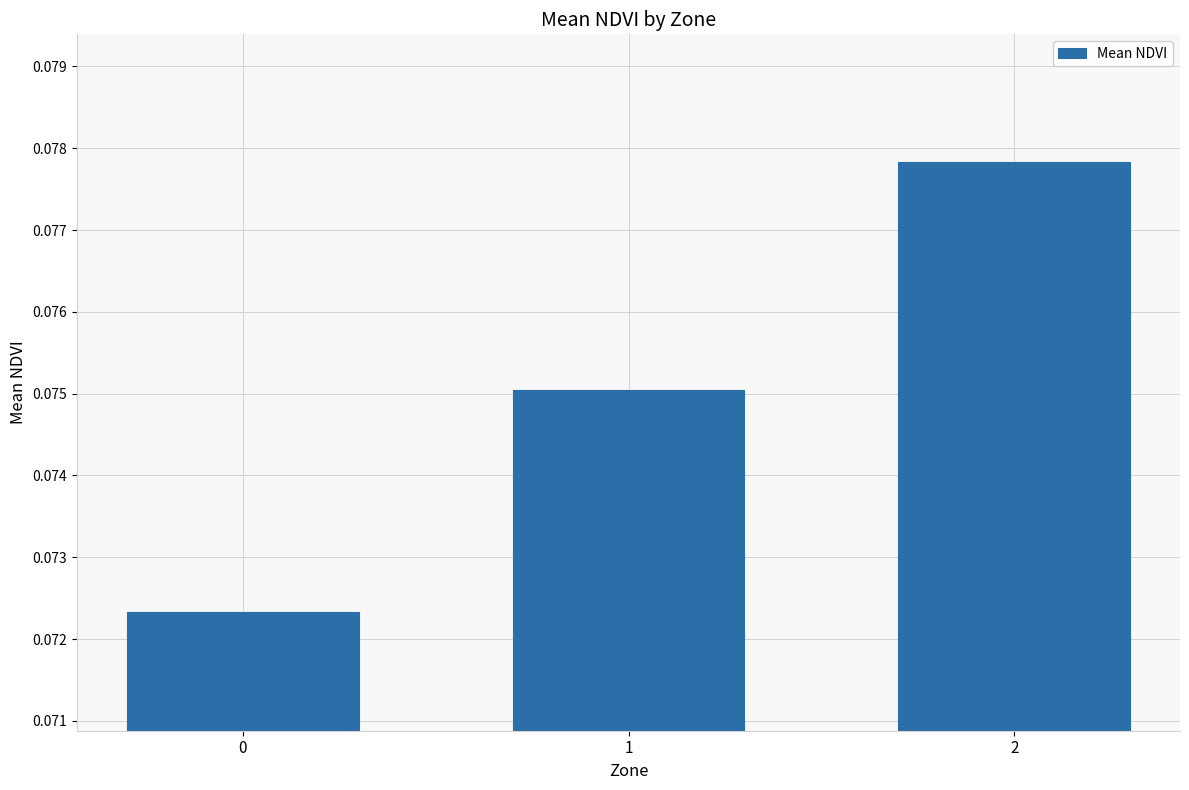

Is it true that the value at 1 is 0.0?

False